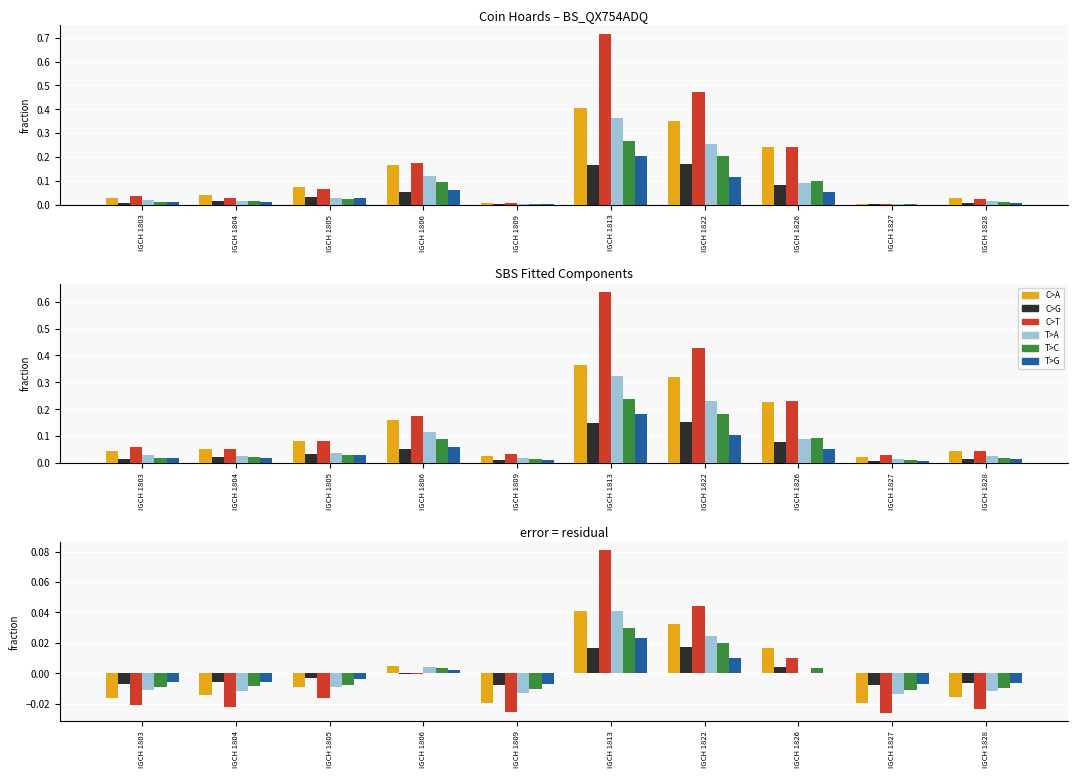

The T>C series shows 0.0 at IGCH 1806. True or false?

False